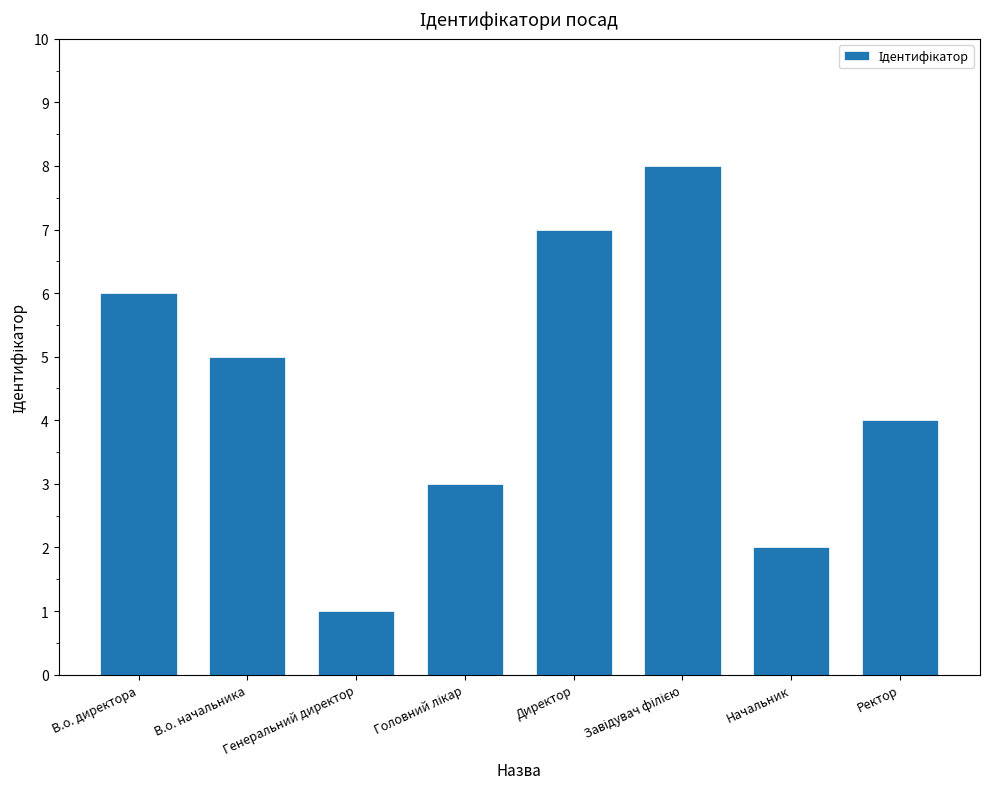

Which has a higher value, Директор or Ректор?

Директор